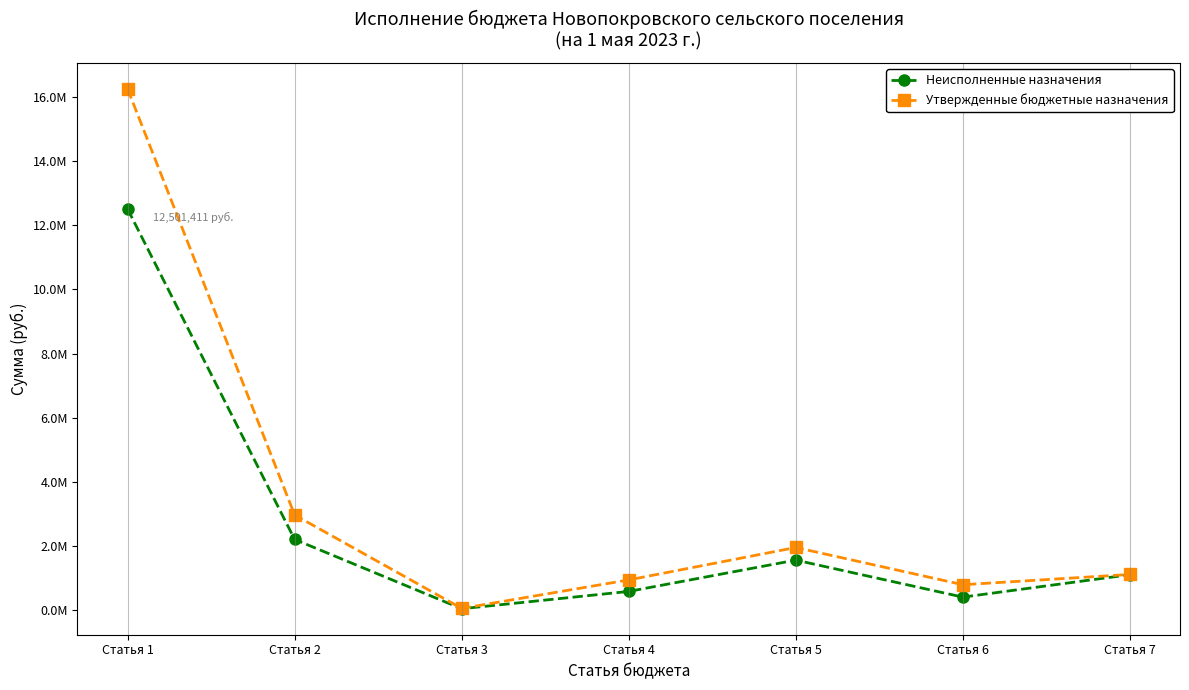

Is this an area chart (filled region under the line)?

No